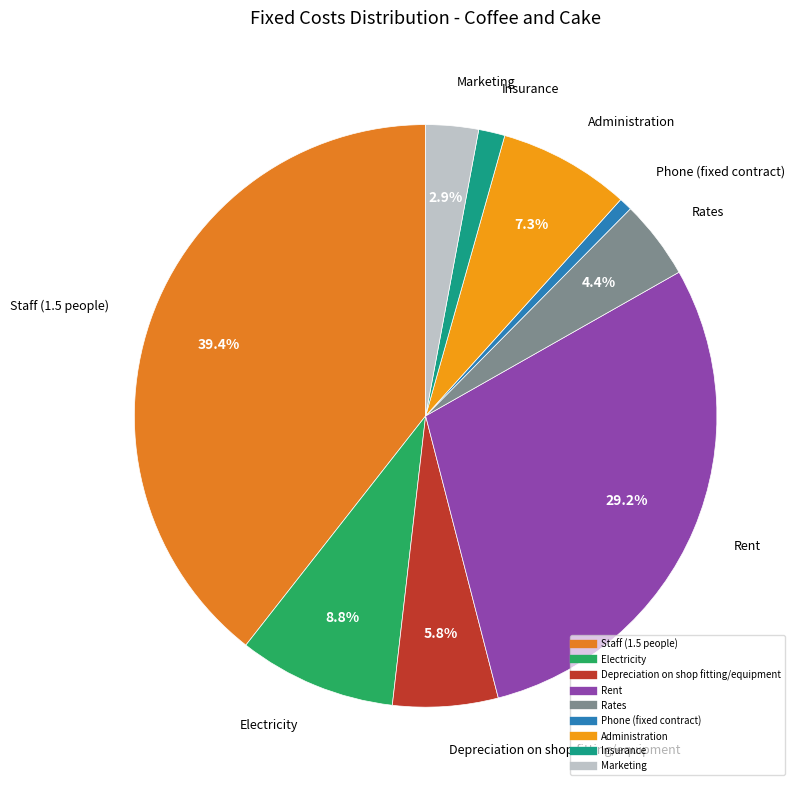

What is the smallest slice in the pie chart?

Phone (fixed contract)